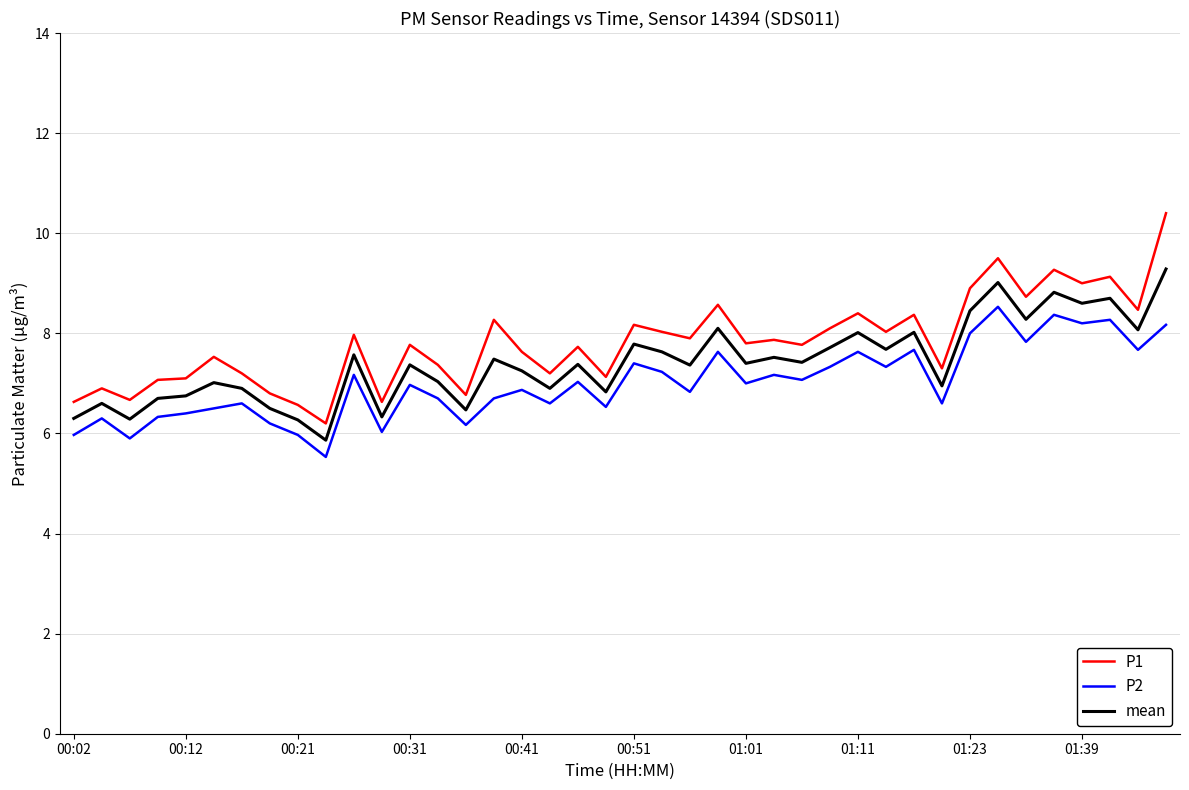

What are all the series names shown in the legend?

P1, P2, mean